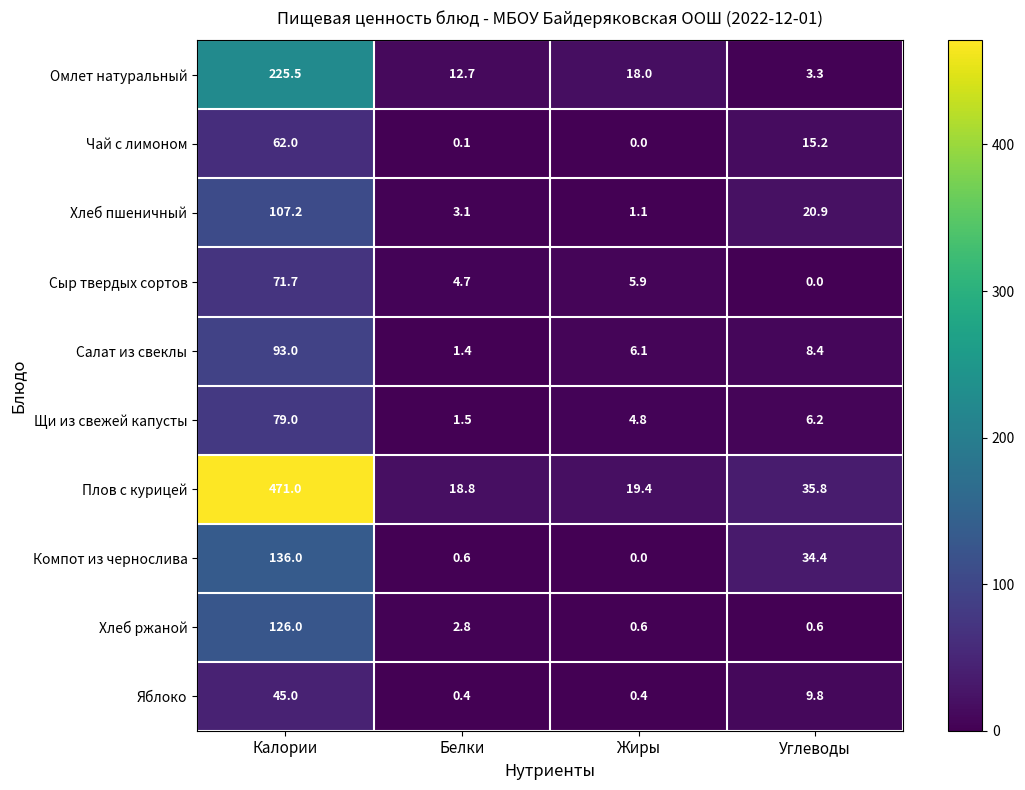

At which category is the sum across all series the highest?

Калории